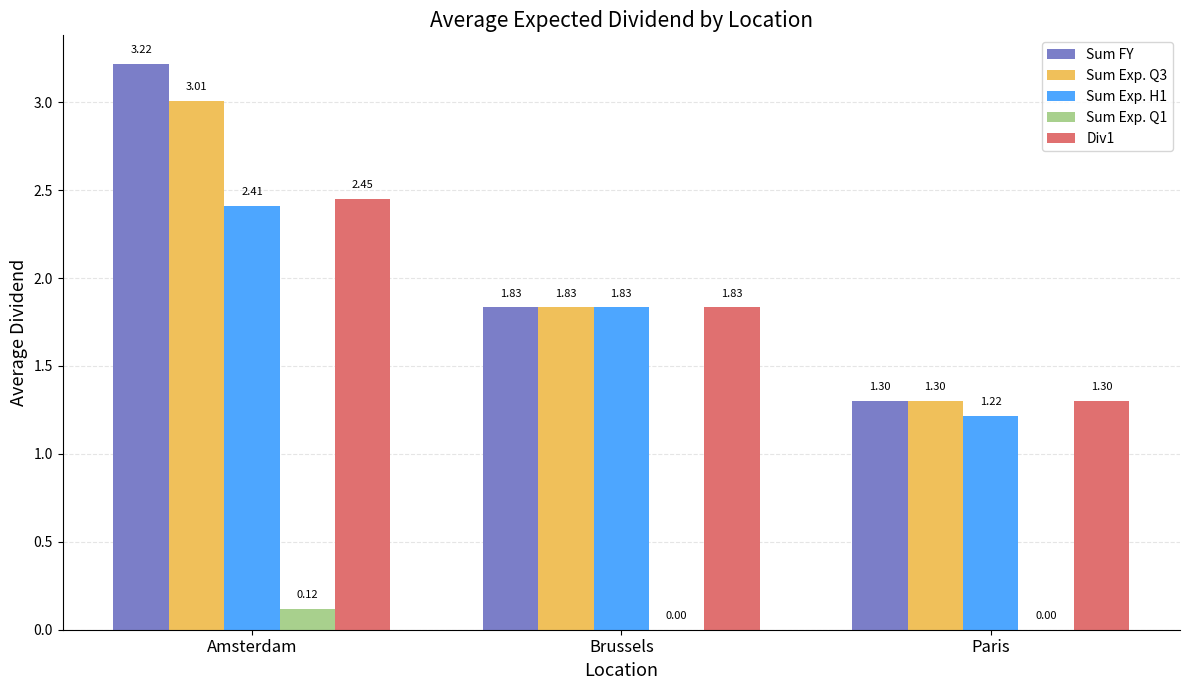

Count the Sum FY values in the range 1 to 3.

2